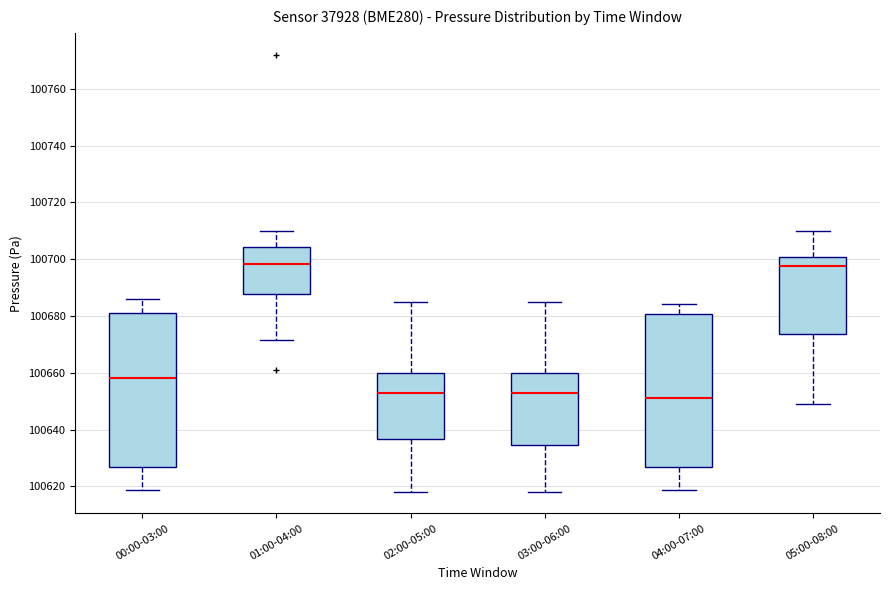

Reading left to right, read every box against the y-axis: the position of its median line, the range the box covers, and the ends of its whiskers. The values are not printed on the chart, so give them approximately, as read against the axis.

00:00-03:00: median 100658, box 100626 to 100682, whiskers 100618 to 100686
01:00-04:00: median 100698, box 100688 to 100704, whiskers 100672 to 100710
02:00-05:00: median 100652, box 100636 to 100660, whiskers 100618 to 100686
03:00-06:00: median 100652, box 100634 to 100660, whiskers 100618 to 100686
04:00-07:00: median 100652, box 100626 to 100680, whiskers 100618 to 100684
05:00-08:00: median 100698, box 100674 to 100700, whiskers 100650 to 100710